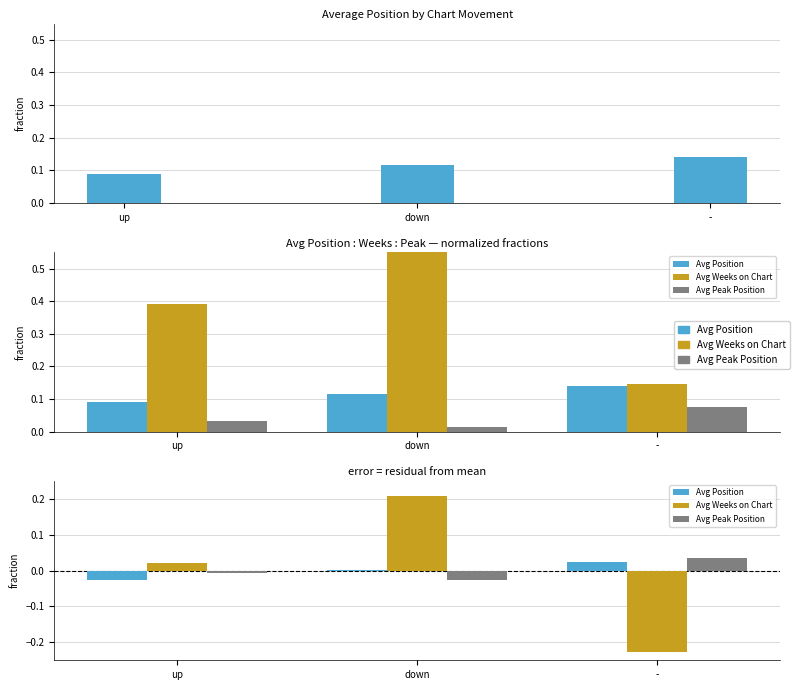

At how many categories does at least one series exceed 0?

3